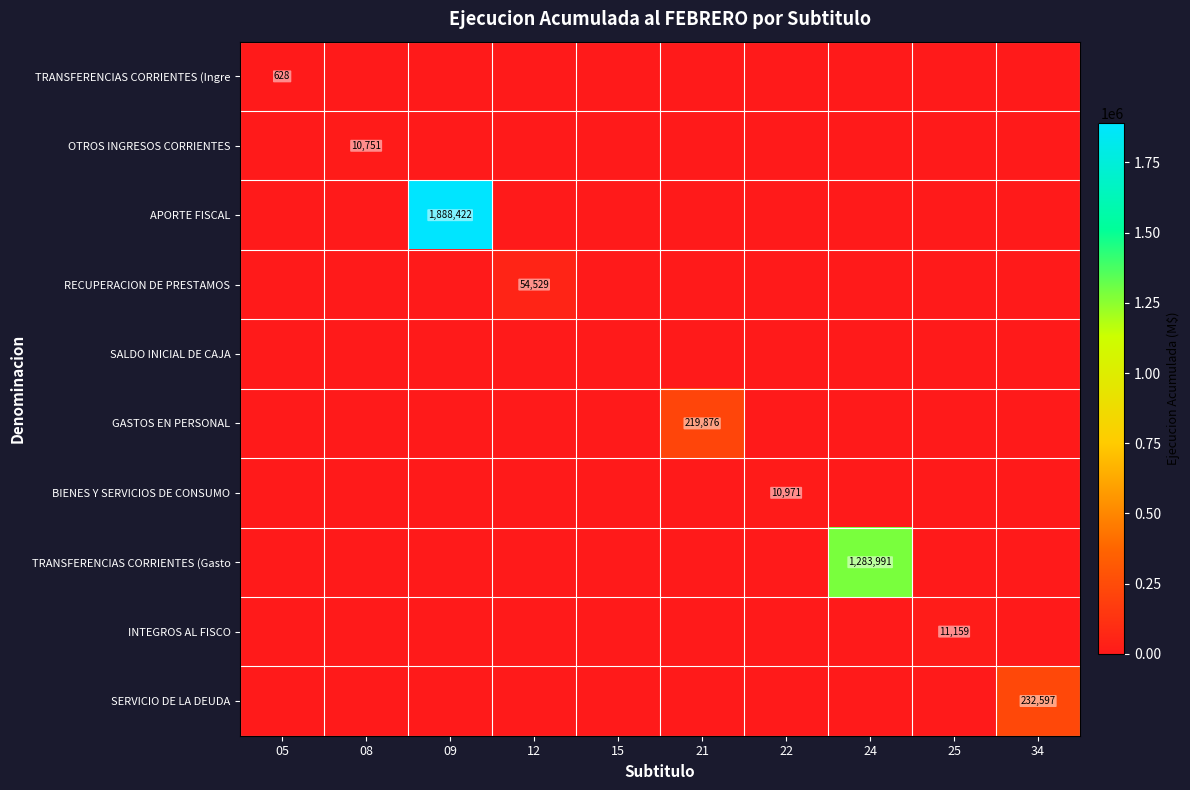

What is the difference between the highest and lowest values at 24?

1283991